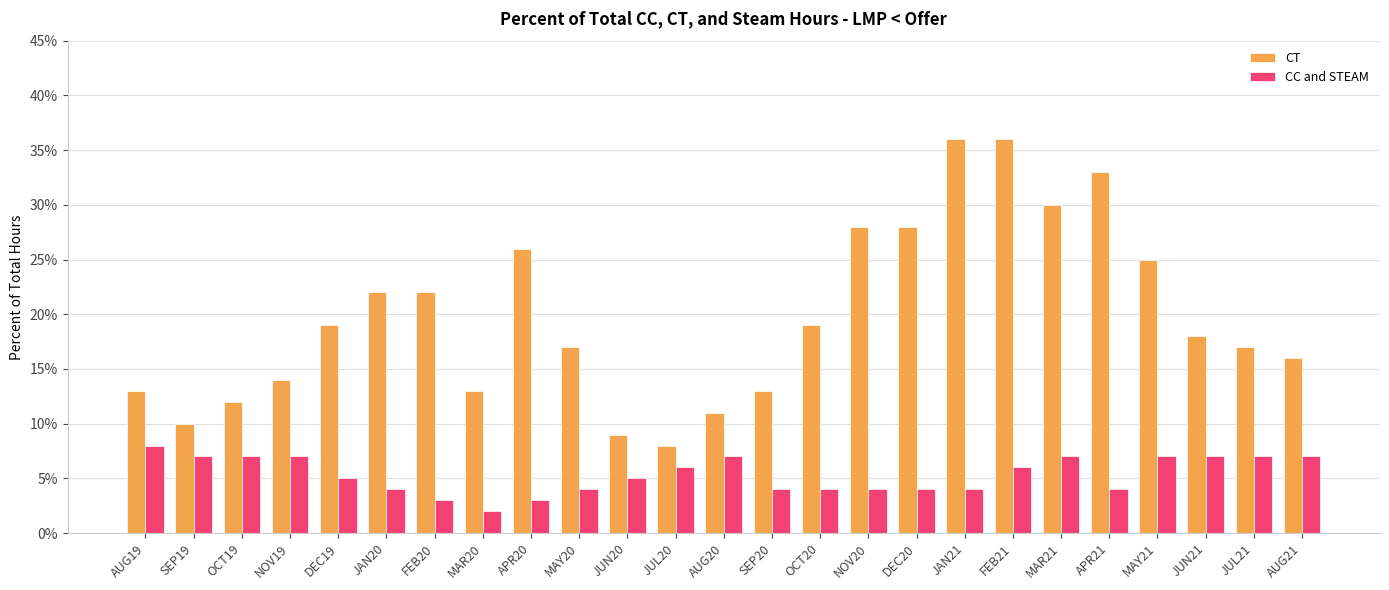

Rank the series by their average value, from lowest to highest.

CC and STEAM, CT